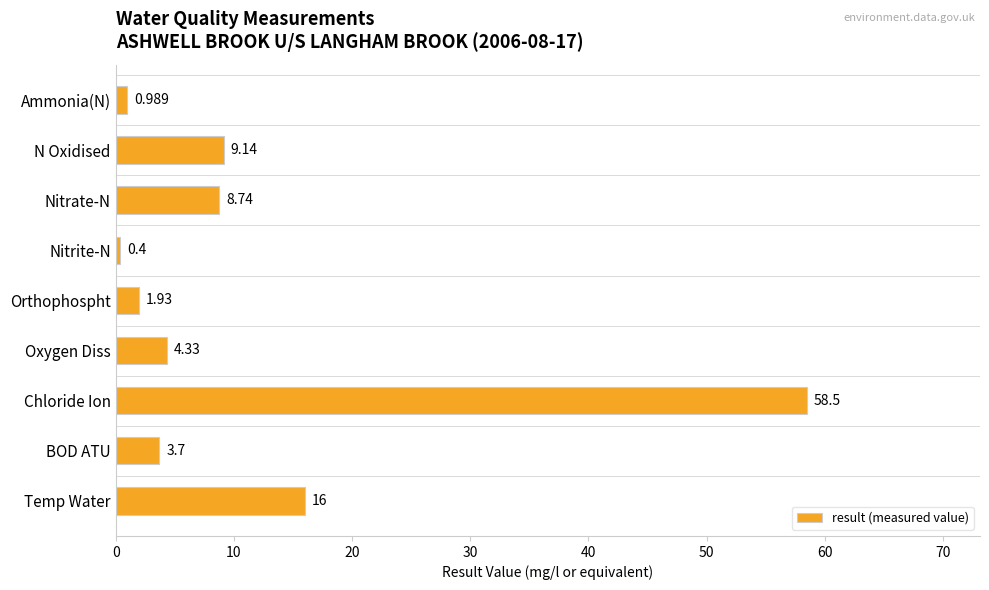

List the labels in order of value, smallest first.

Nitrite-N, Ammonia(N), Orthophospht, BOD ATU, Oxygen Diss, Nitrate-N, N Oxidised, Temp Water, Chloride Ion